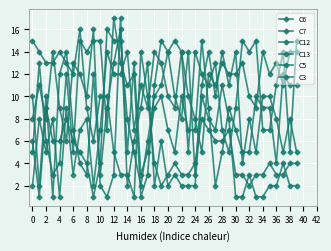

Which series ends up on top after the final intersection of C3 and C5?

C3